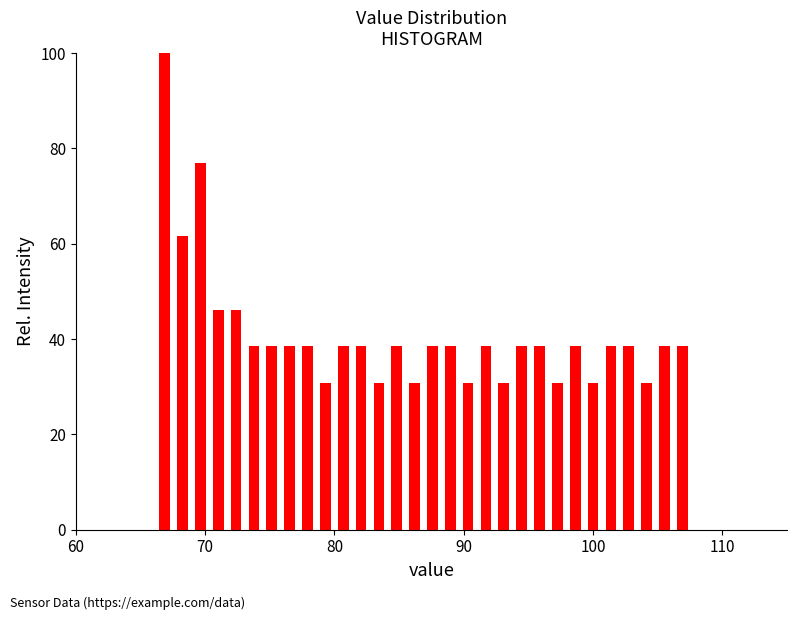

Read against the x-axis, roughly where is the centre of the tallest bar?

67